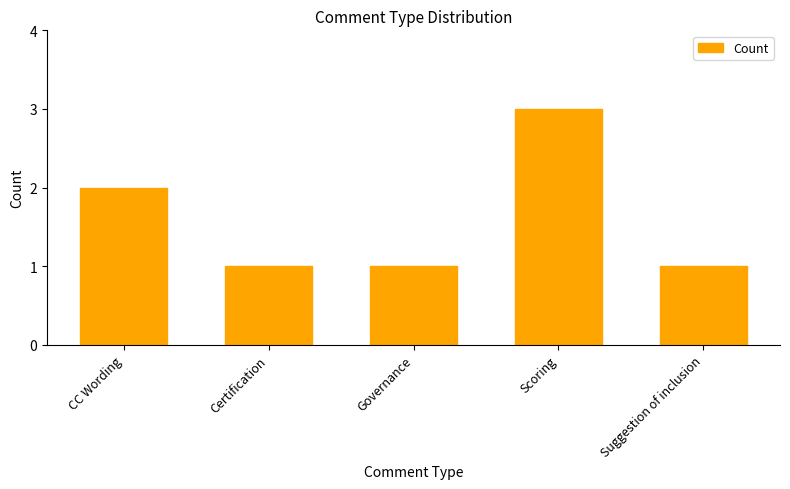

What is the value of the 3rd bar from the left?

1